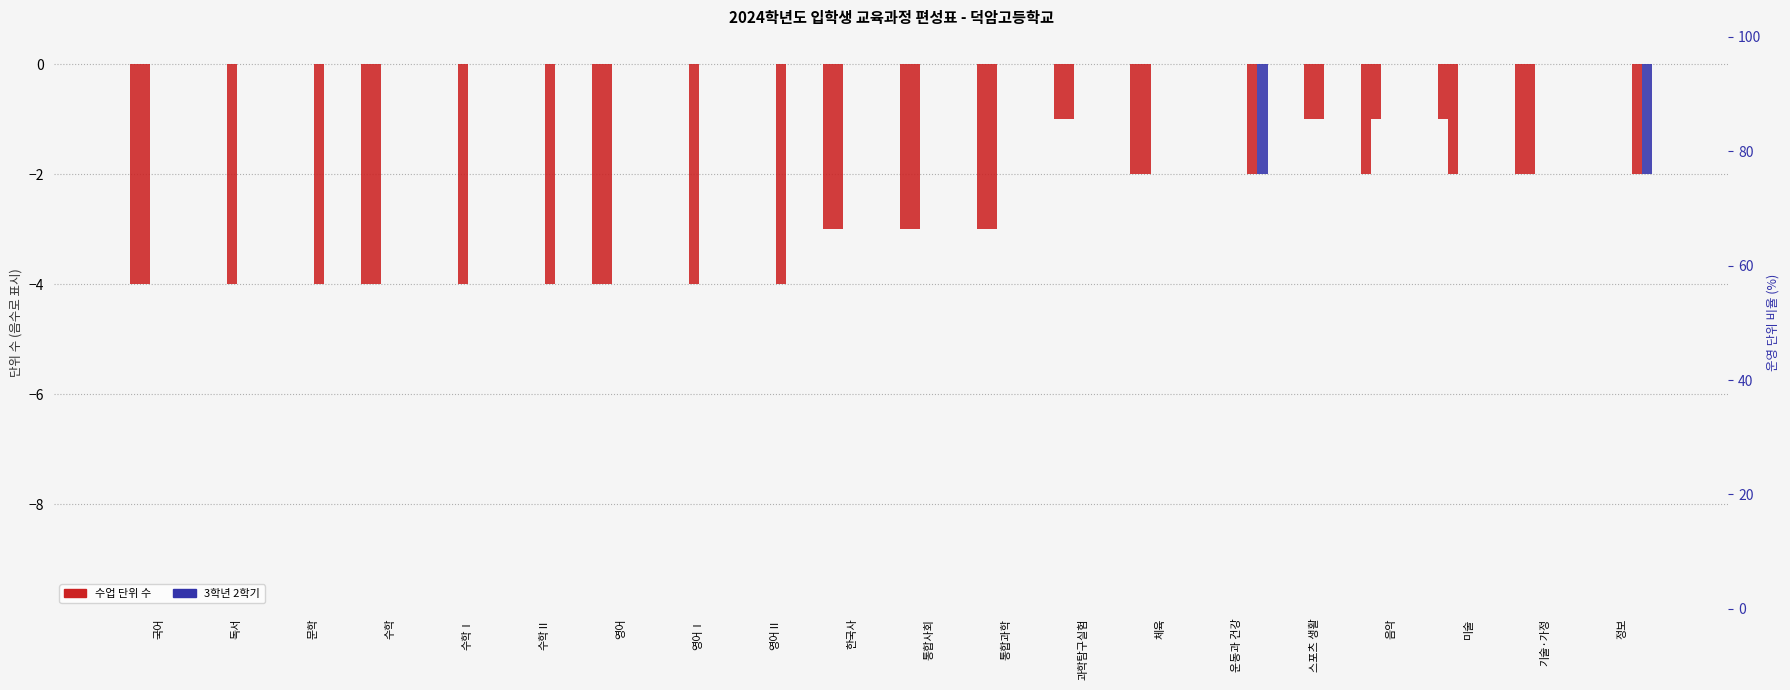

How many data points in 1학년 2학기 are less than -1?

9